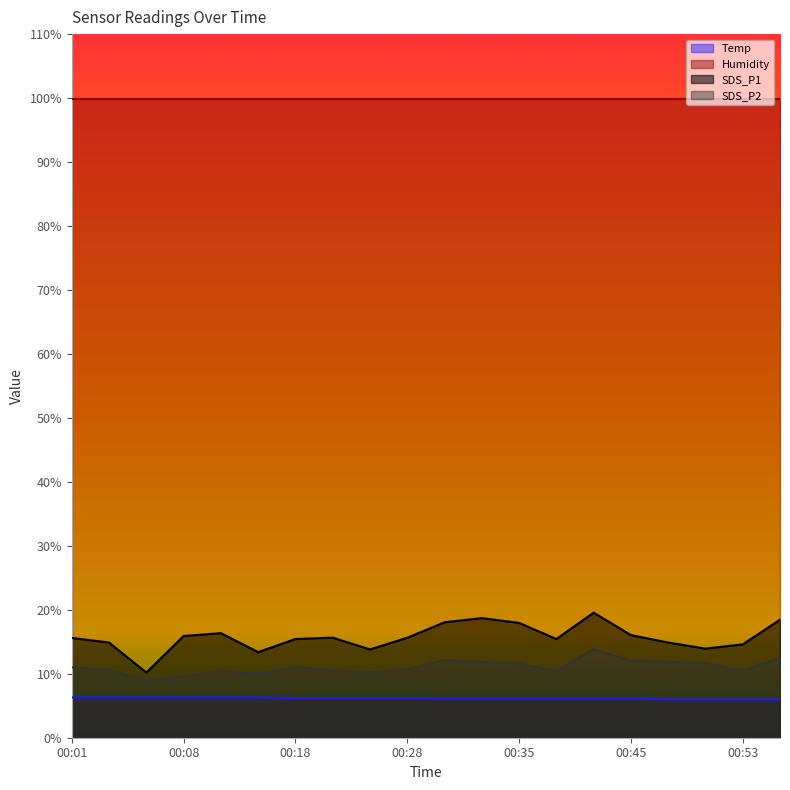

What is the difference between the maximum and minimum values in the Temp series?

0.3